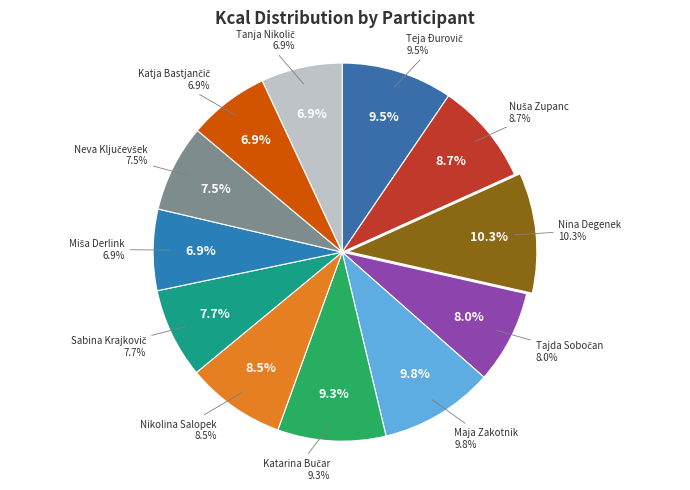

Rank the categories by value from highest to lowest.

Nina Degenek, Maja Zakotnik, Teja Đurovič, Katarina Bučar, Nuša Zupanc, Nikolina Salopek, Tajda Sobočan, Sabina Krajkovič, Neva Ključevšek, Miša Derlink, Katja Bastjančič, Tanja Nikolič